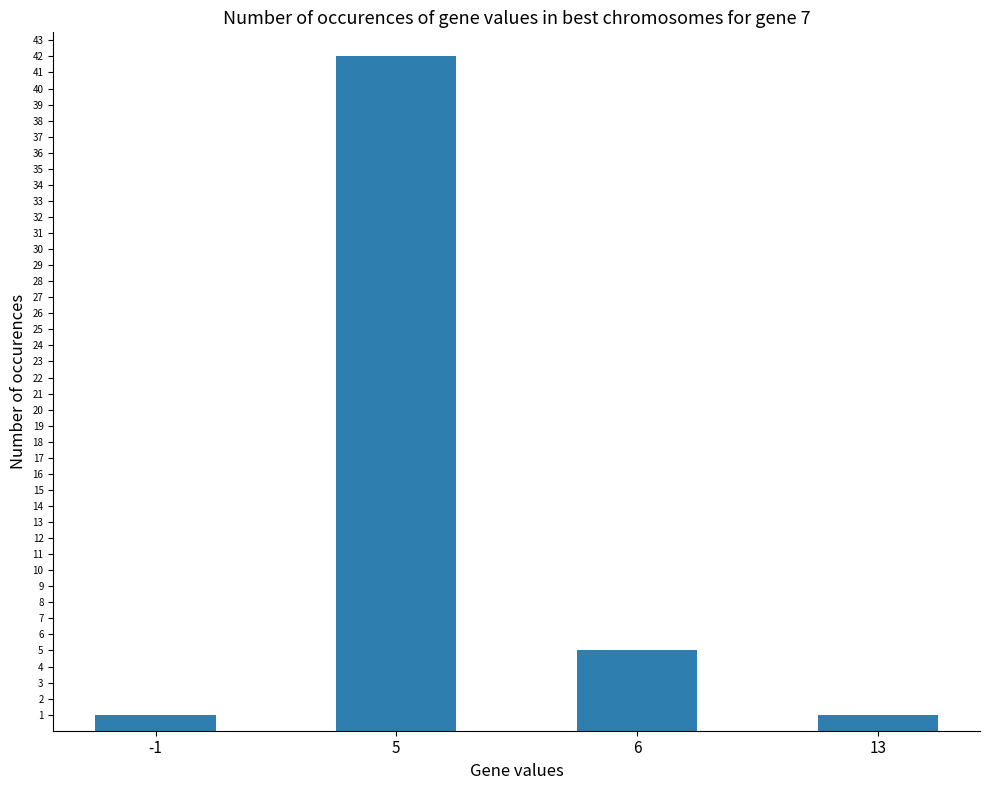

What is the change in value from -1 to 5?

+41